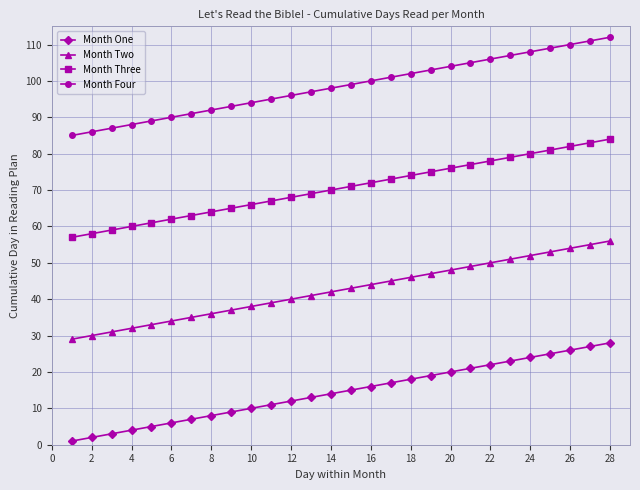

Reading right to left, extract all data points from this chart.

Month One: 28	27	26	25	24	23	22	21	20	19	18	17	16	15	14	13	12	11	10	9	8	7	6	5	4	3	2	1
Month Two: 56	55	54	53	52	51	50	49	48	47	46	45	44	43	42	41	40	39	38	37	36	35	34	33	32	31	30	29
Month Three: 84	83	82	81	80	79	78	77	76	75	74	73	72	71	70	69	68	67	66	65	64	63	62	61	60	59	58	57
Month Four: 112	111	110	109	108	107	106	105	104	103	102	101	100	99	98	97	96	95	94	93	92	91	90	89	88	87	86	85